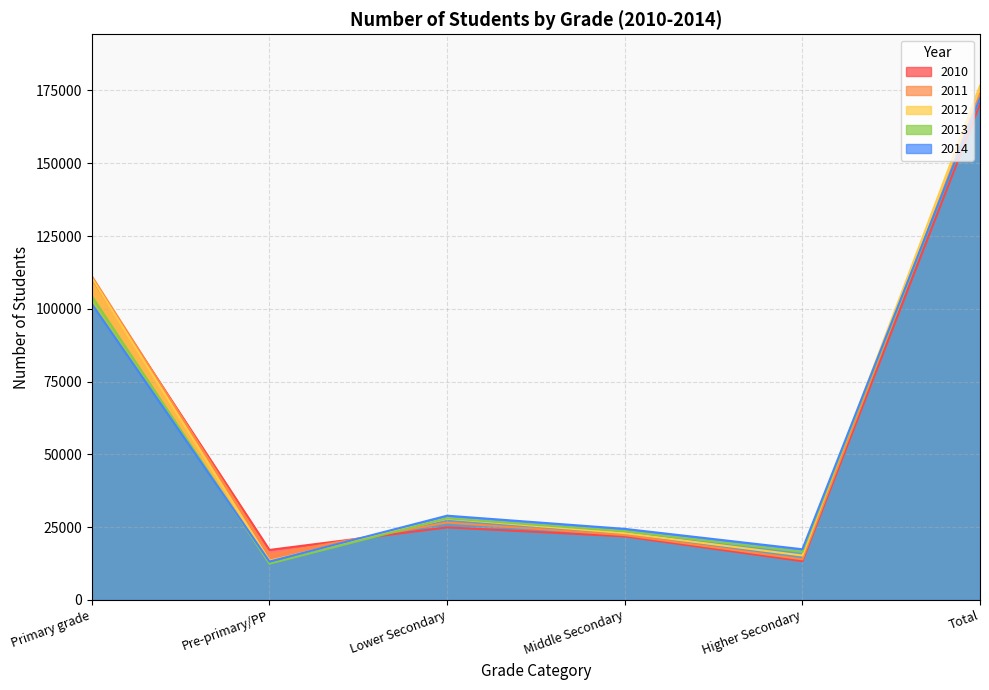

What is the approximate value of 2014 at Pre-primary/PP, to the nearest 50?

13150